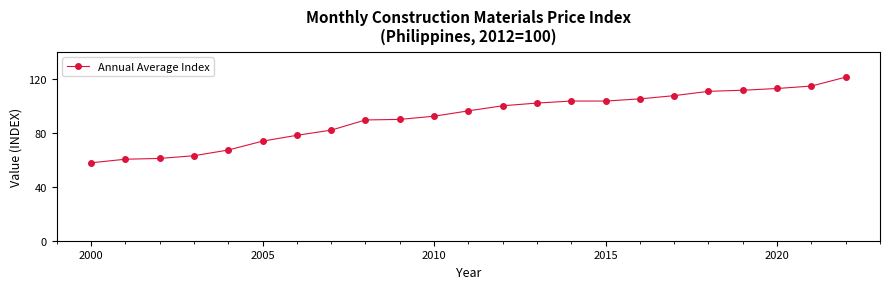

What is the difference between the second highest and second lowest values?

54.2